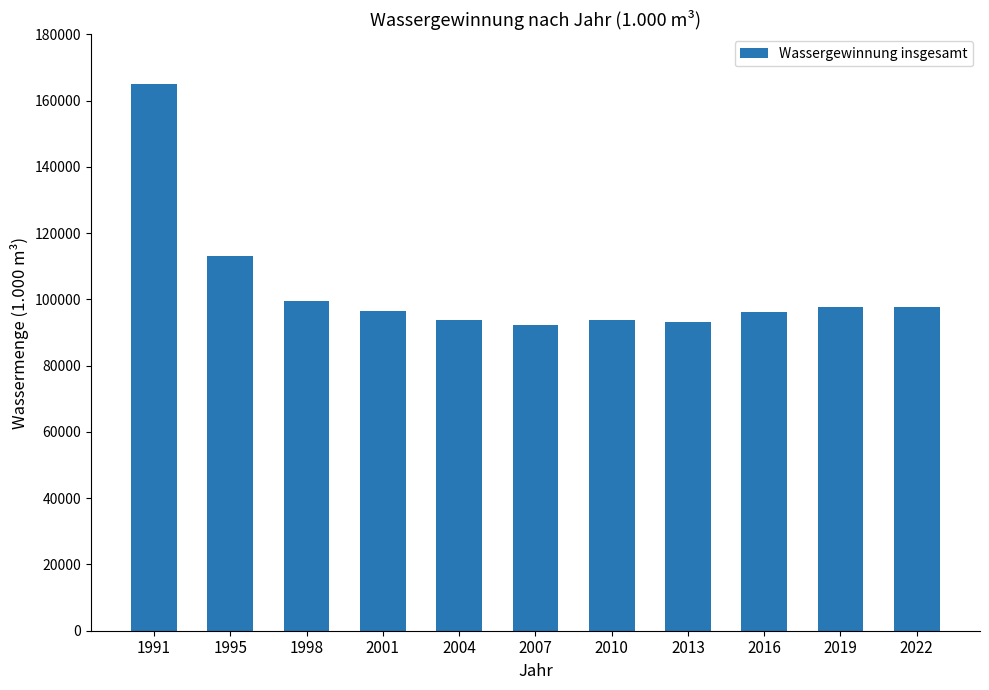

What is the difference between the second highest and minimum values?

20825